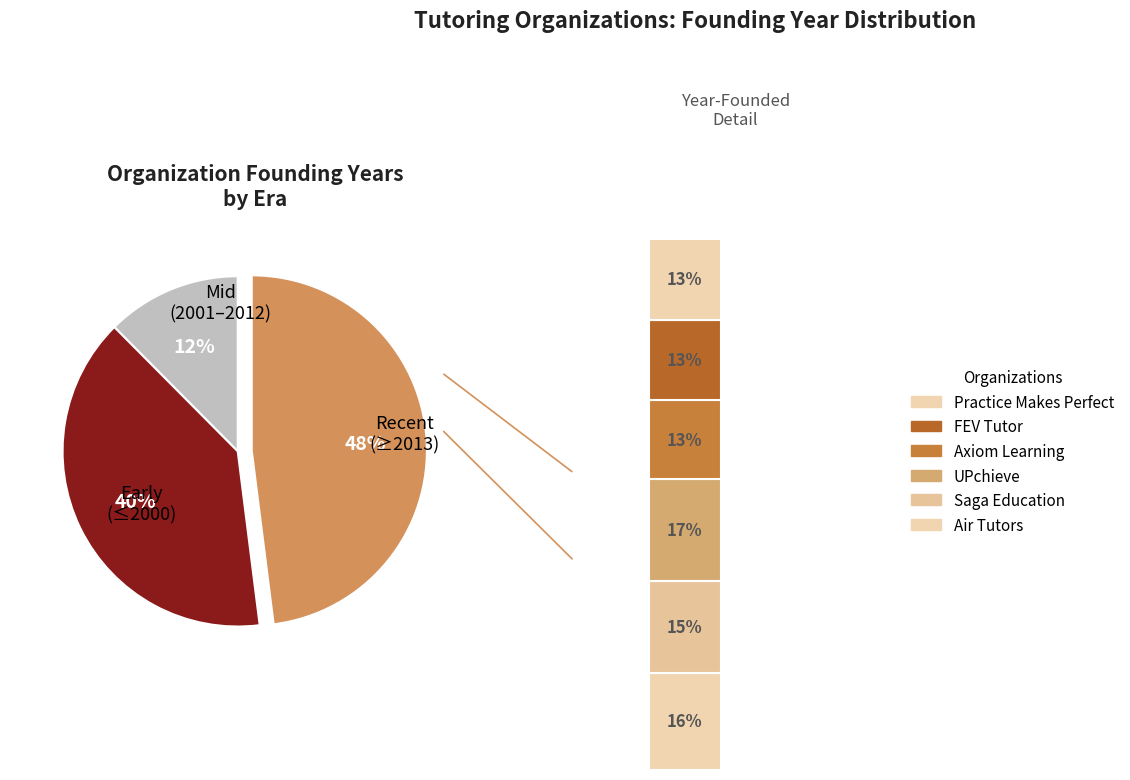

Is it true that FEV Tutor is 1% of the pie?

False